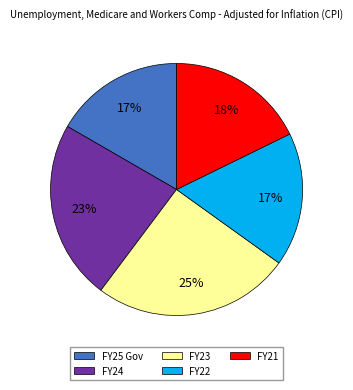

What percentage is the FY21 slice, to the nearest percent?

18%